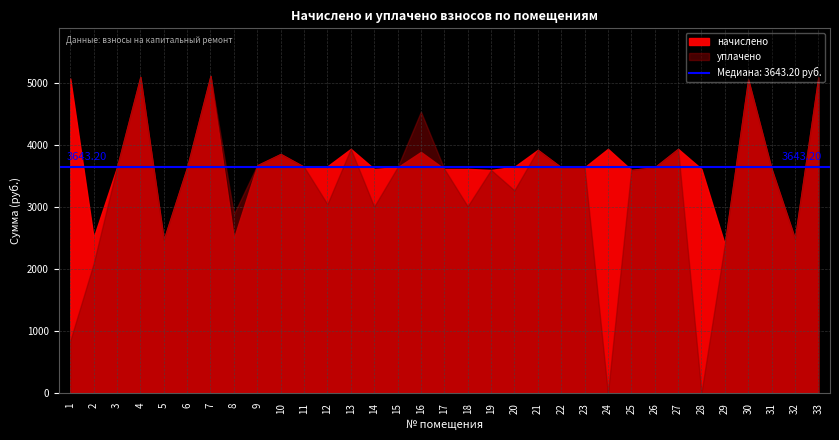

The value of начислено at 20 is 1026.6. True or false?

False